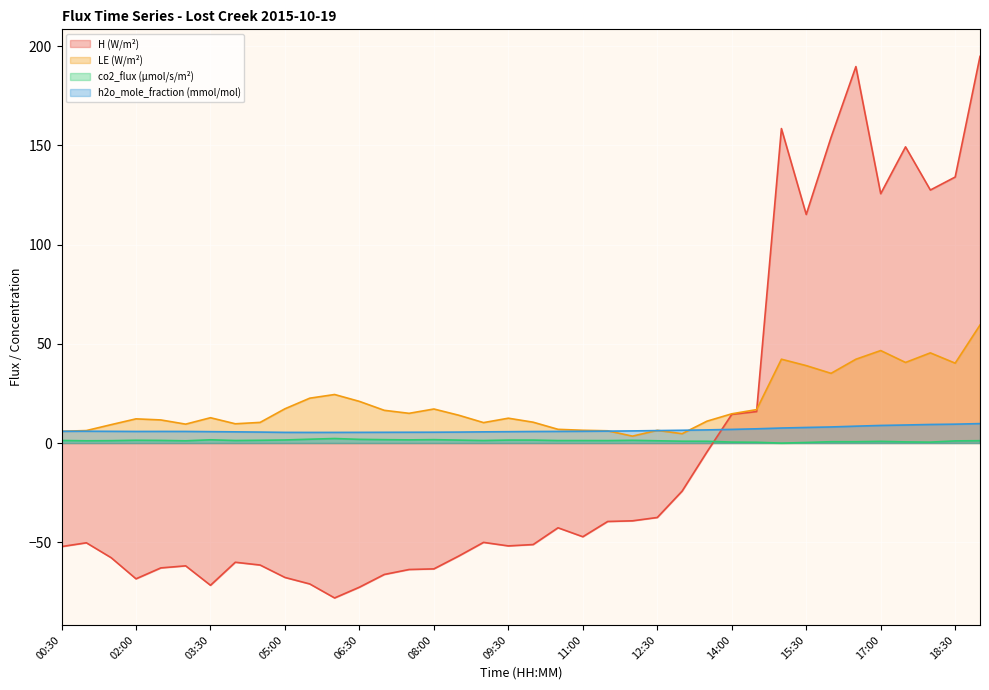

Is it true that H equals -71.0 at 05:30?

True